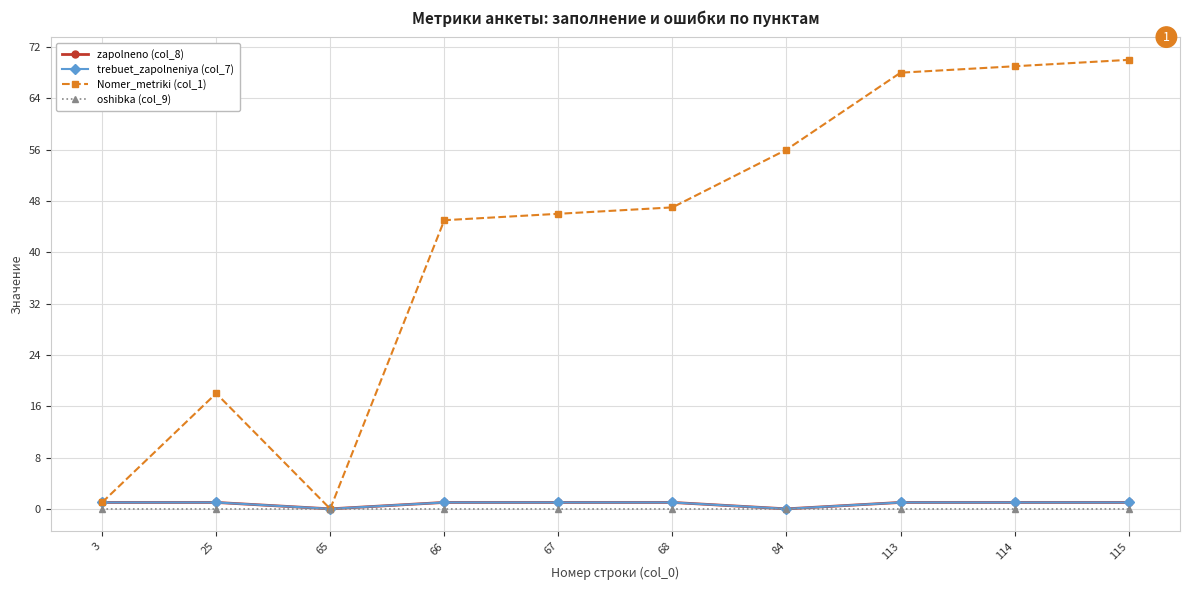

What is the sum of all zapolneno (col_8) values?

8